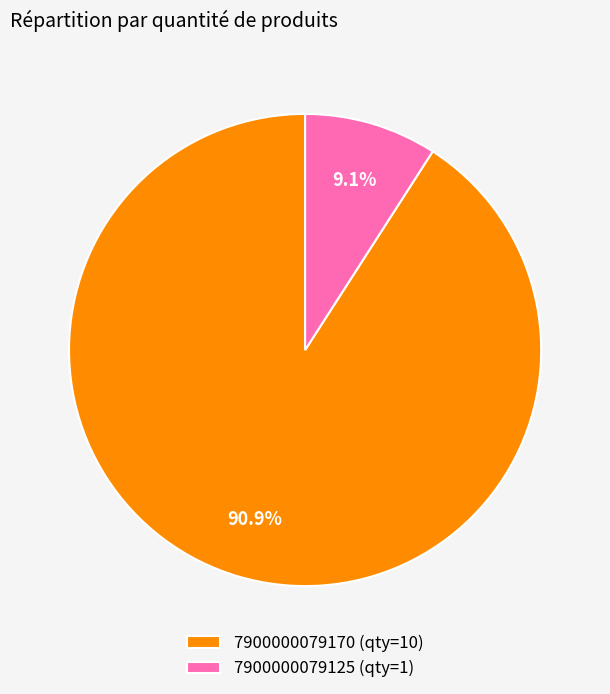

What percentage is the 7900000079125 slice, to the nearest percent?

9%